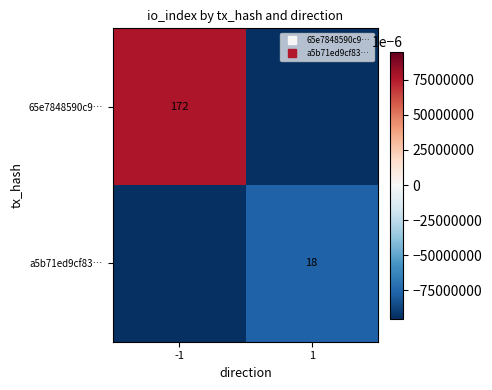

The value of a5b71ed9cf83… at -1 is -95. True or false?

True